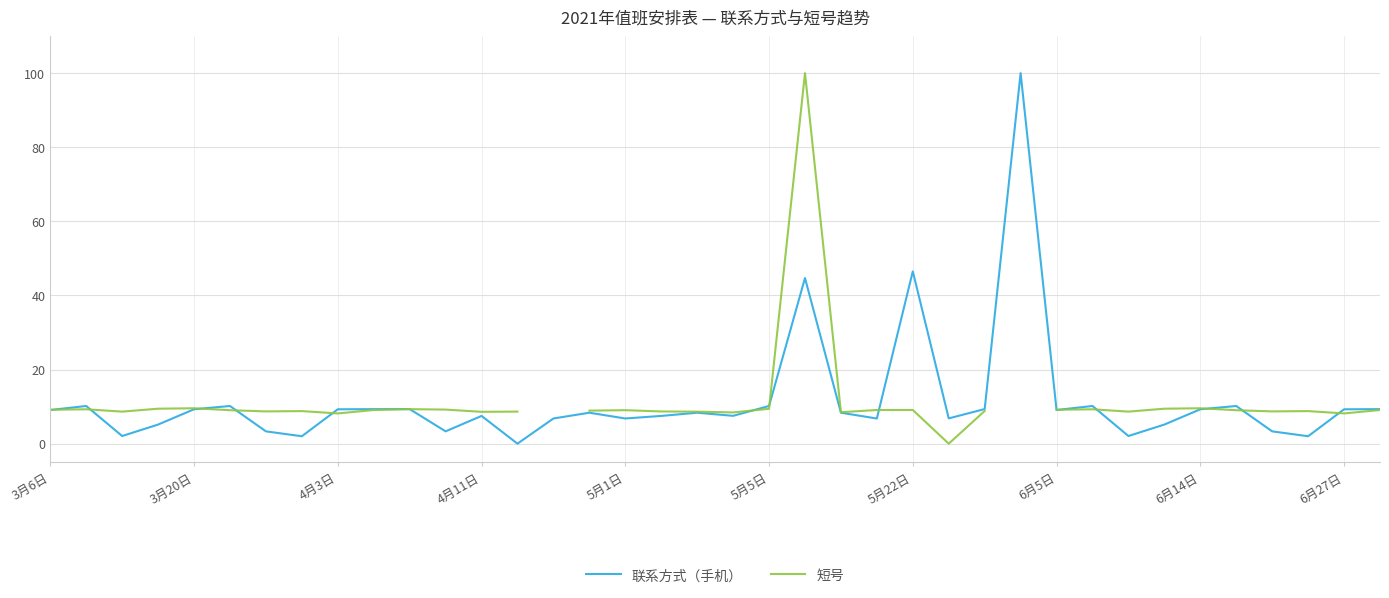

What is the maximum value for 联系方式（手机）?

100.0